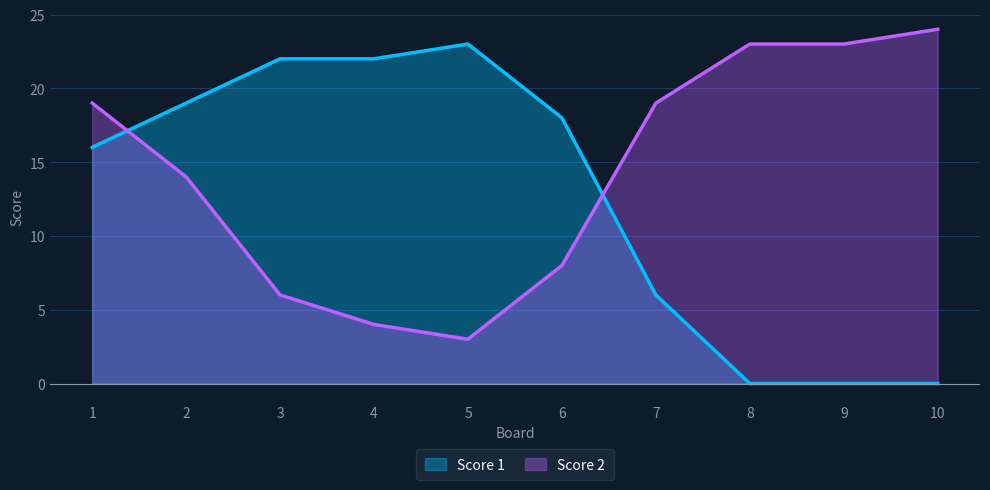

The Score 2 series shows 5 at 1. True or false?

False